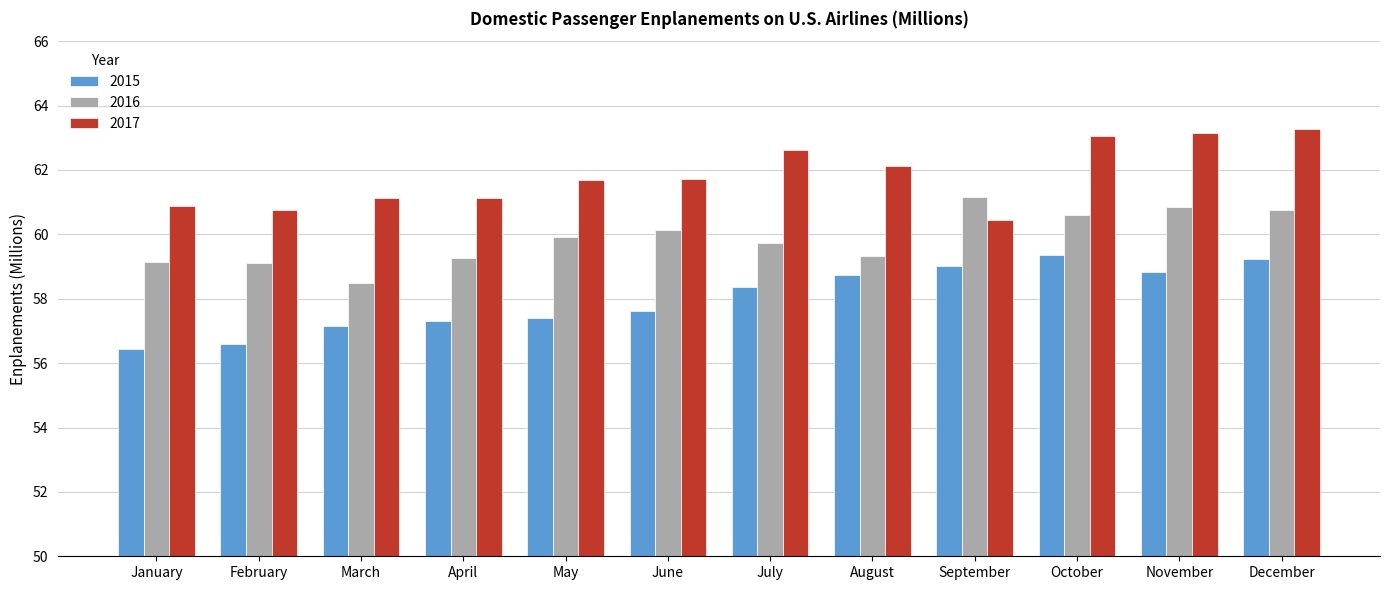

At how many categories does at least one series exceed 62?

5